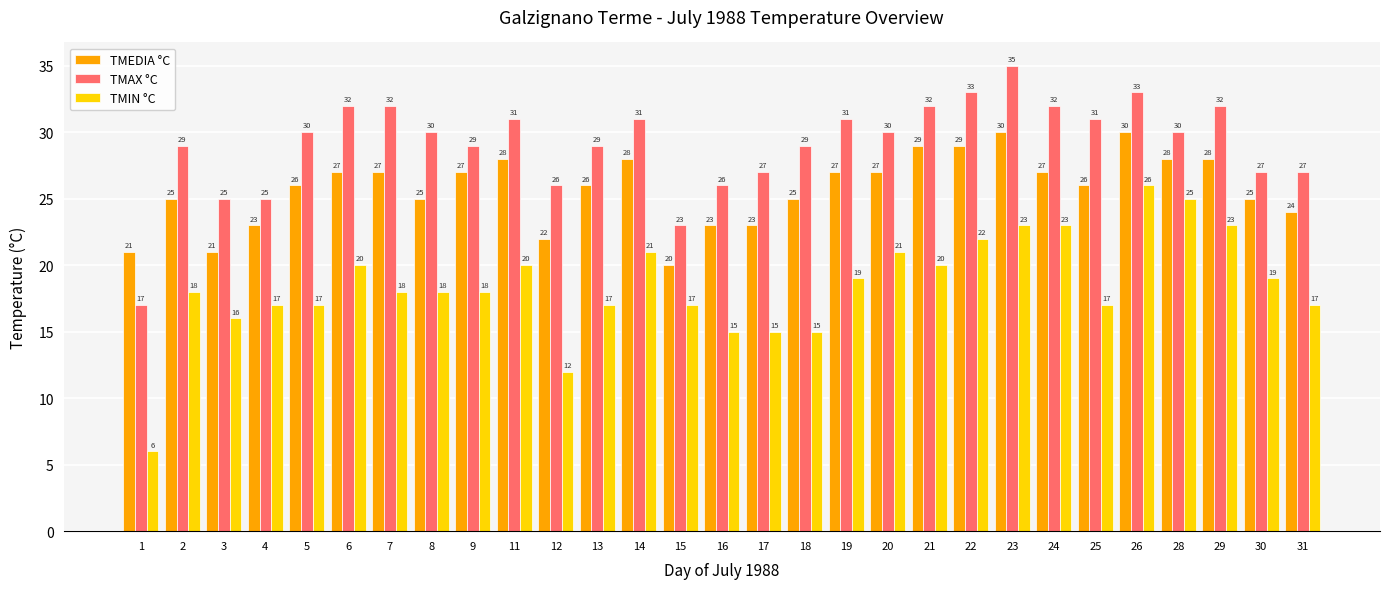

Does the chart contain stacked bars?

No